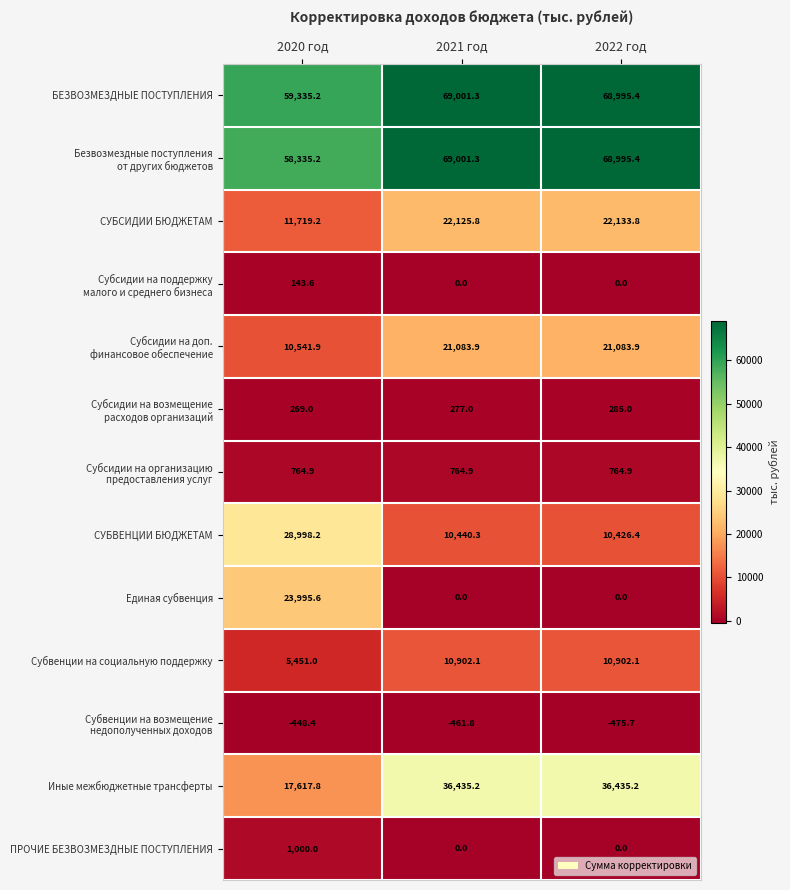

At which label is БЕЗВОЗМЕЗДНЫЕ ПОСТУПЛЕНИЯ closest to 64168?

2022 год